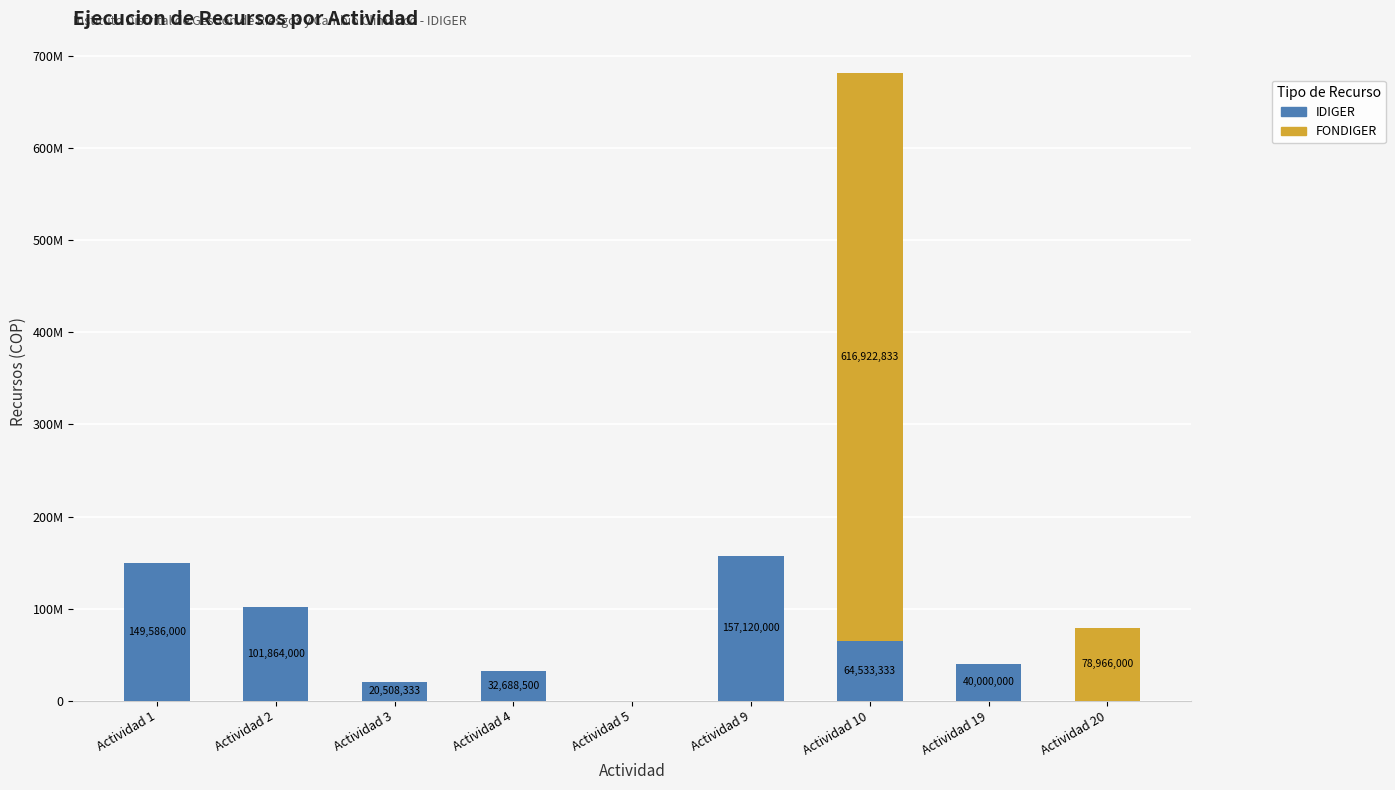

At which label does IDIGER first exceed 40000000?

Actividad 1